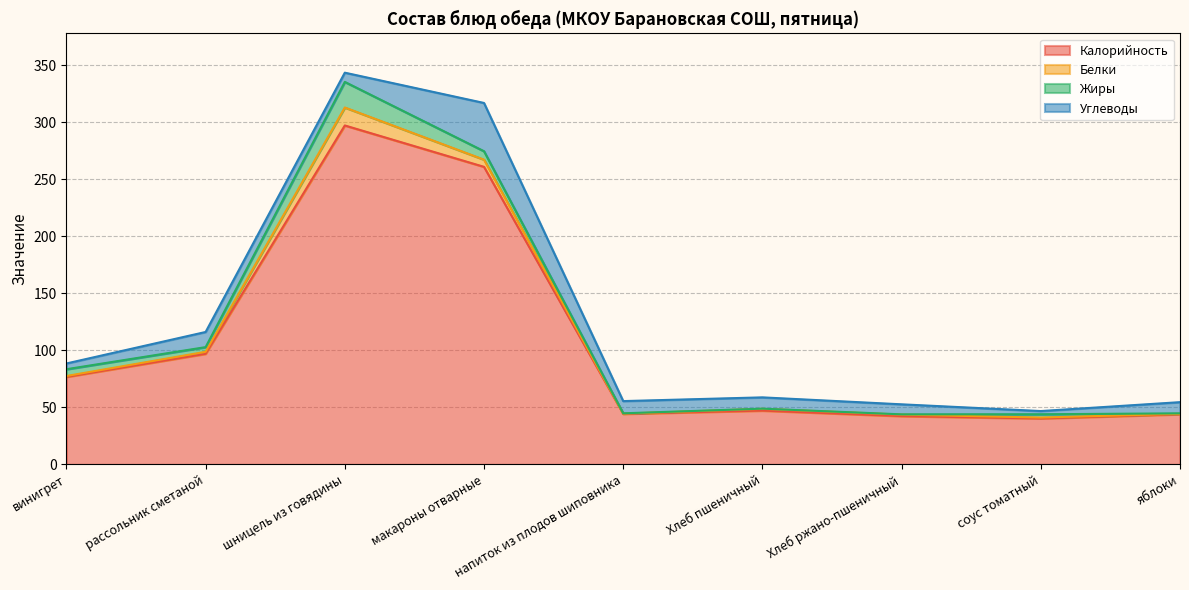

In Углеводы, how many points are higher than both neighbors (excluding endpoints)?

2